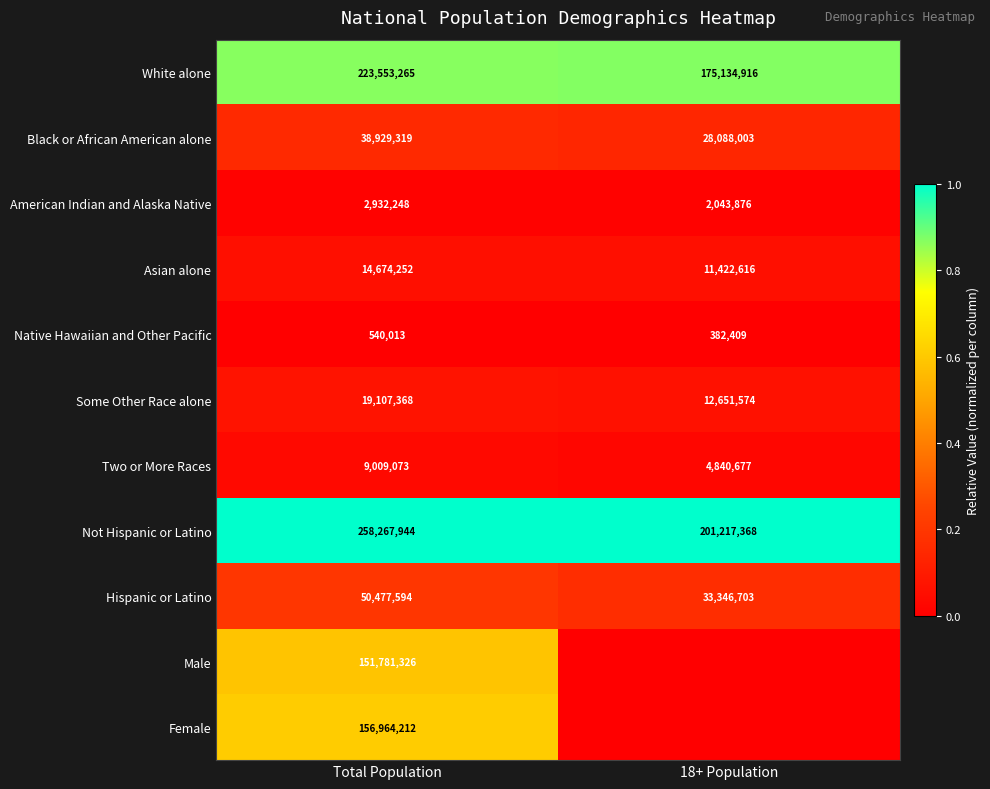

What is the maximum value for Black or African American alone?

38929319